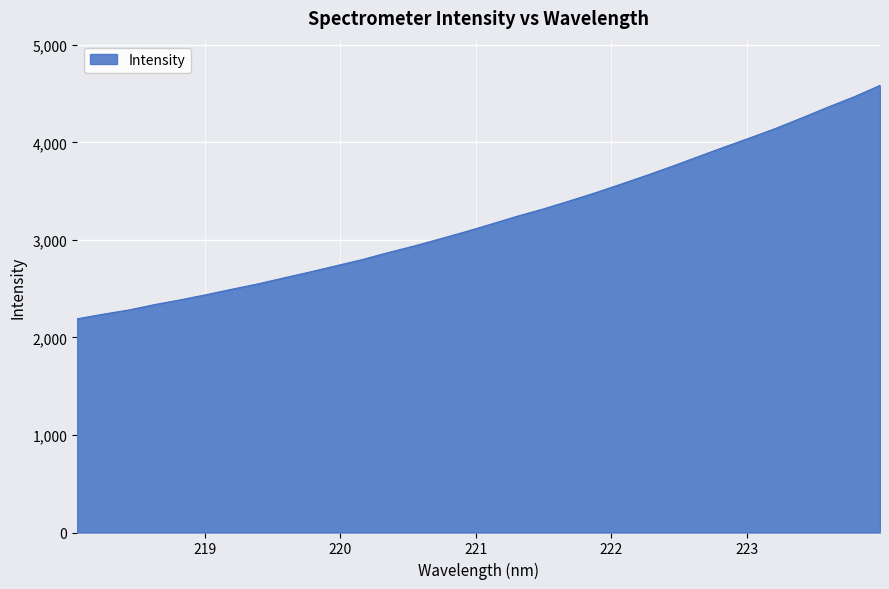

What is the smallest value displayed?

2191.8